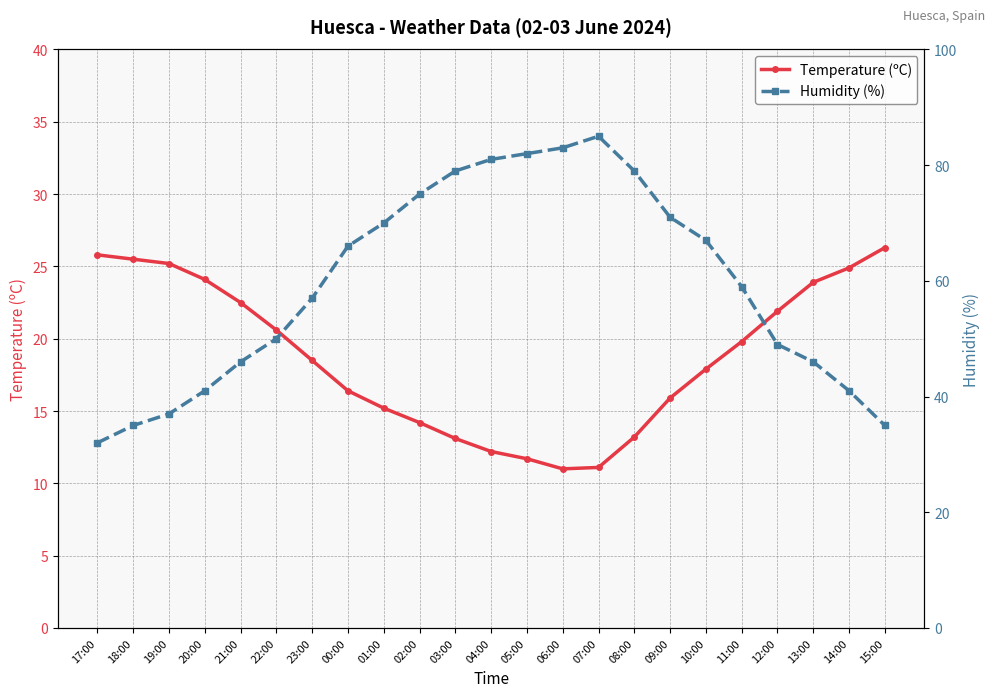

What position from the left is 10:00?

18